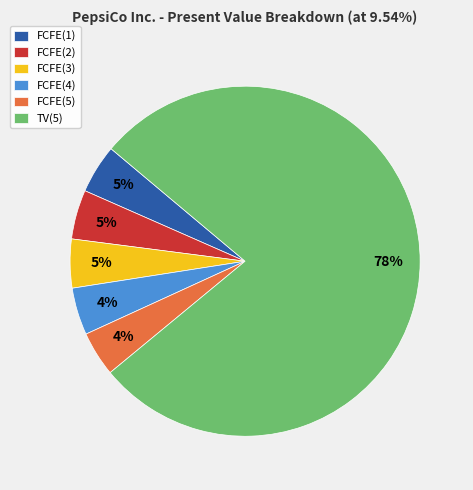

How many slices are in this pie chart?

6